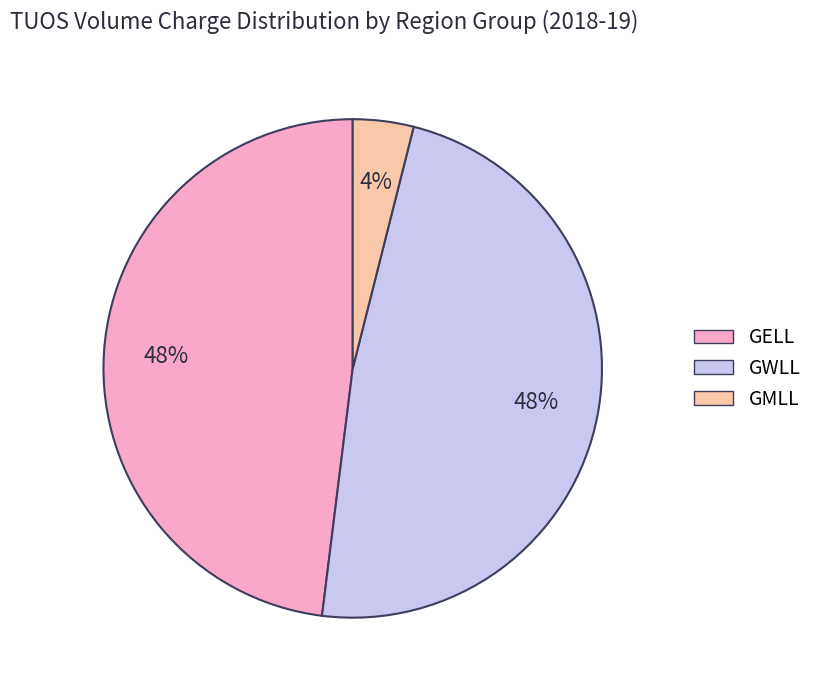

Combined, do GWLL and GMLL account for over 50%?

Yes